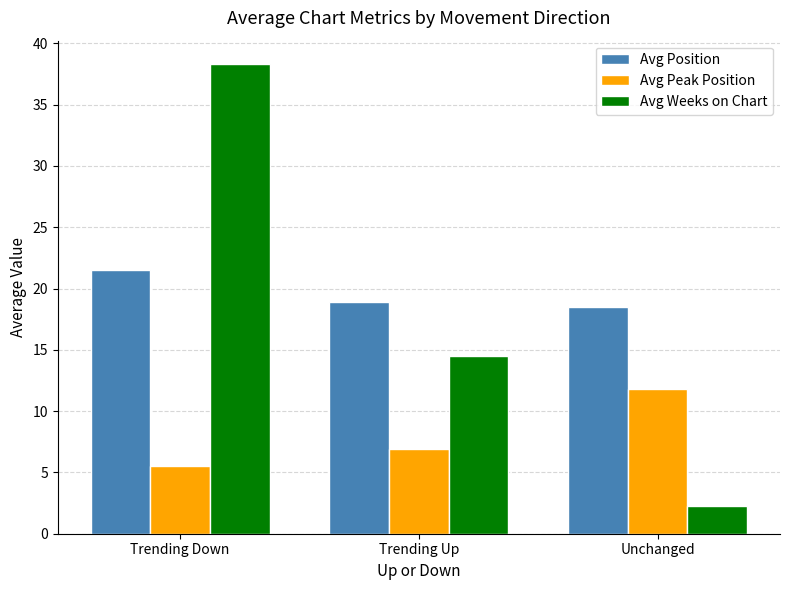

What is the label of the 2nd bar from the right?

Trending Up